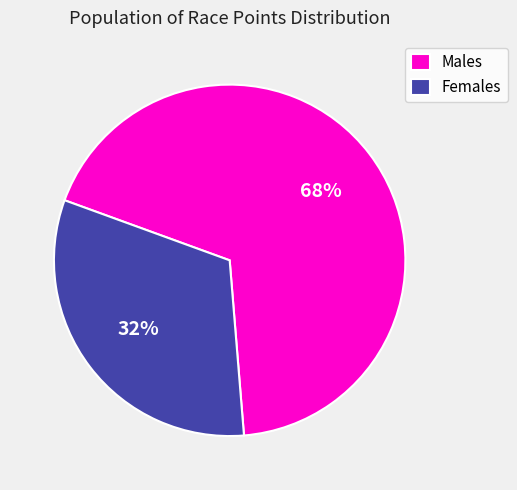

How many segments does this pie chart have?

2